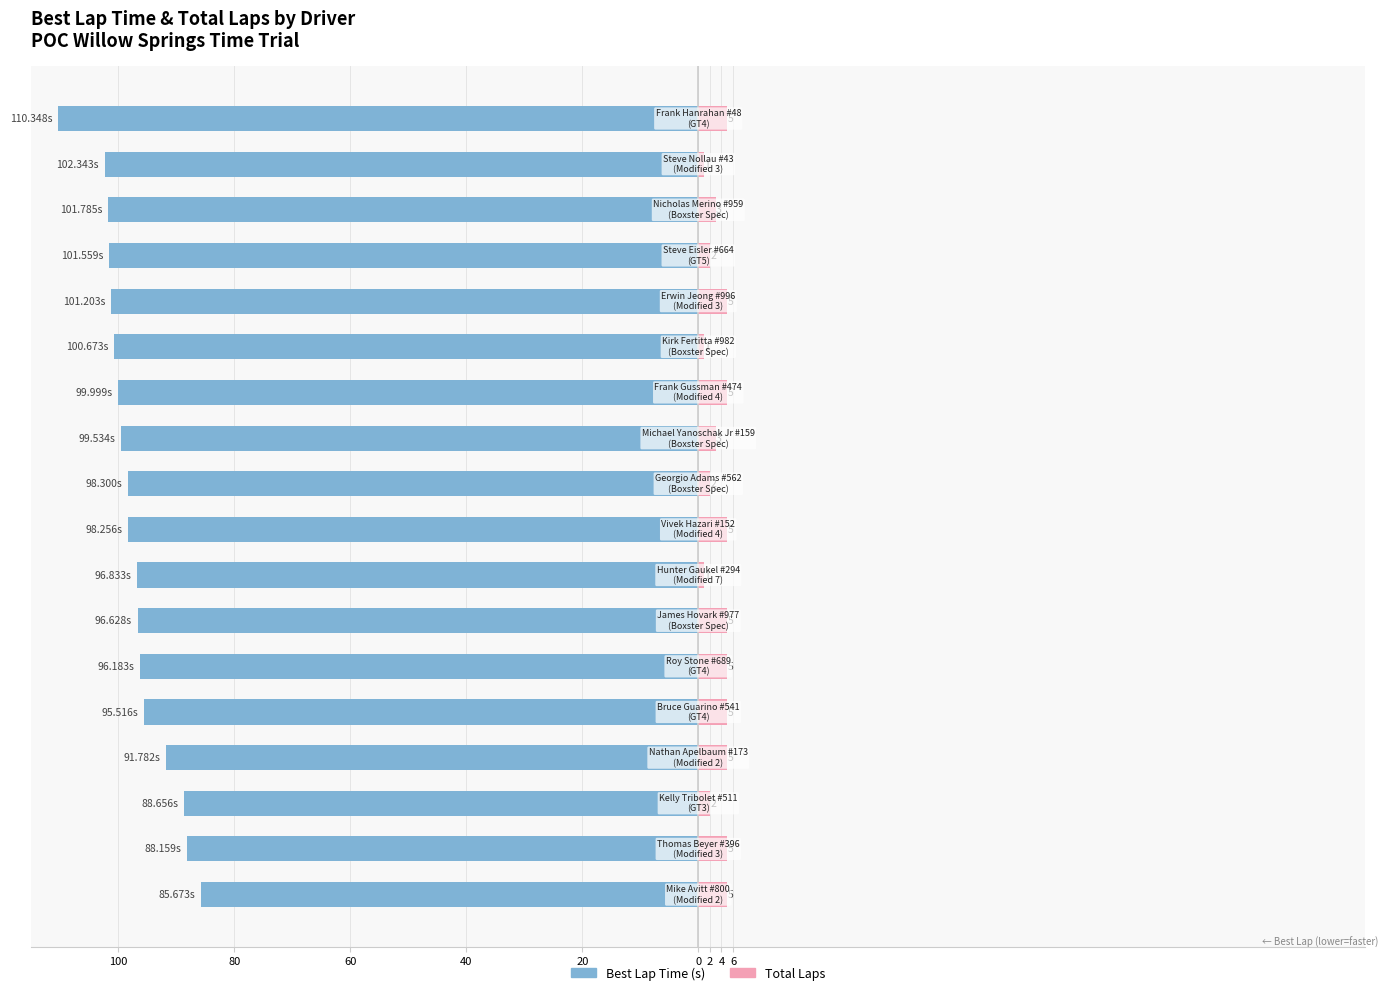

Between 60 and 9, which series saw the biggest shift?

Best Lap Time (s)